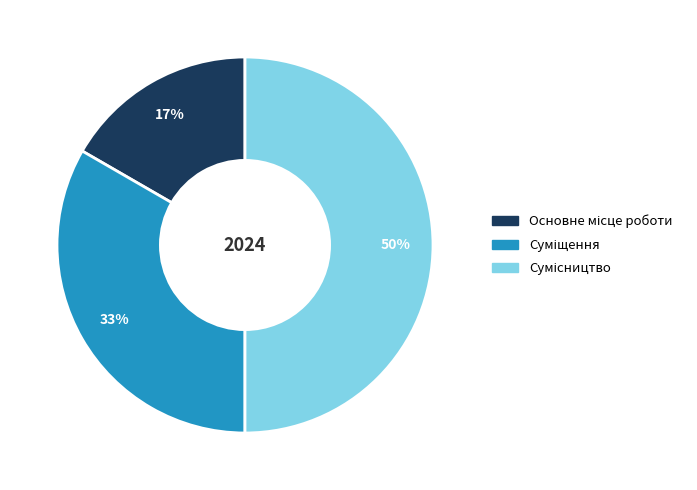

To the nearest percent, what is the average slice percentage?

33%